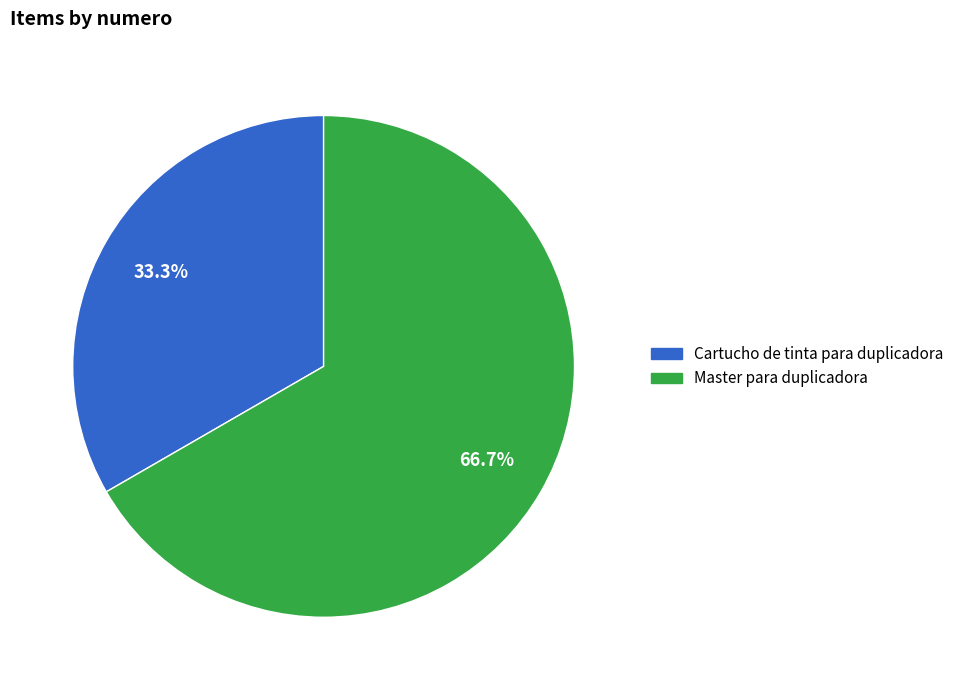

Which category accounts for the majority?

Master para duplicadora